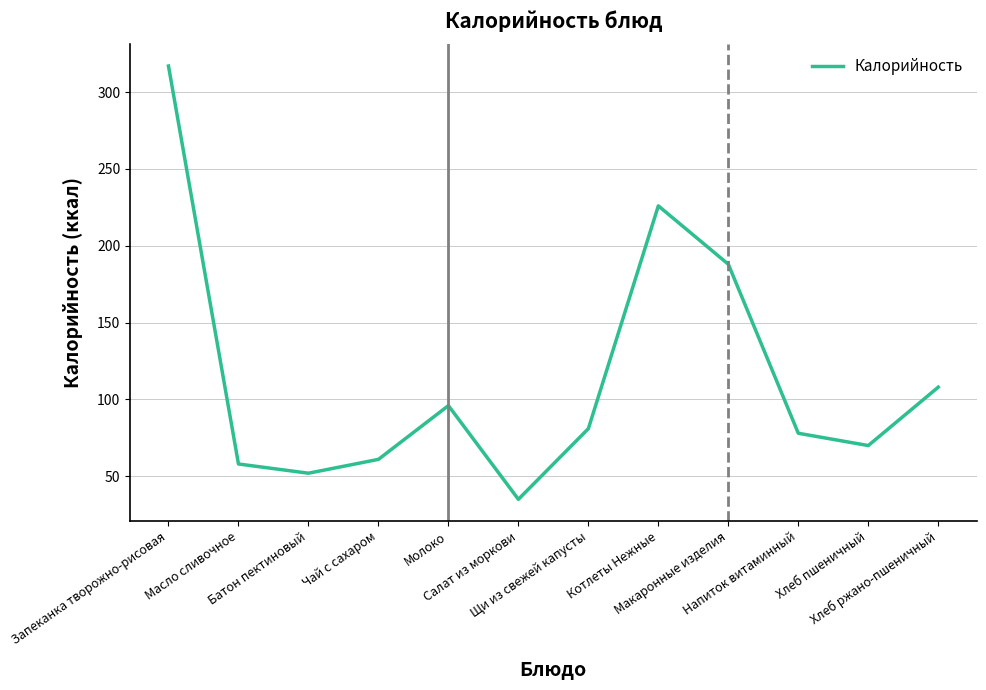

How many interior local peaks (higher than both neighbors) does the data have?

2